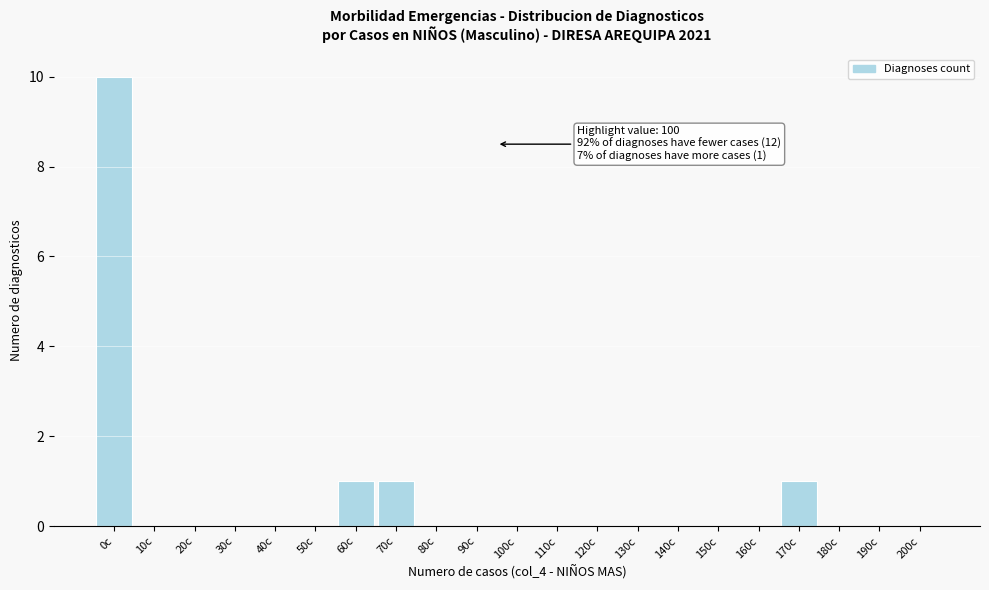

Reading left to right, transcribe all the data shown in this chart.

0c=10	10c=0	20c=0	30c=0	40c=0	50c=0	60c=1	70c=1	80c=0	90c=0	100c=0	110c=0	120c=0	130c=0	140c=0	150c=0	160c=0	170c=1	180c=0	190c=0	200c=0